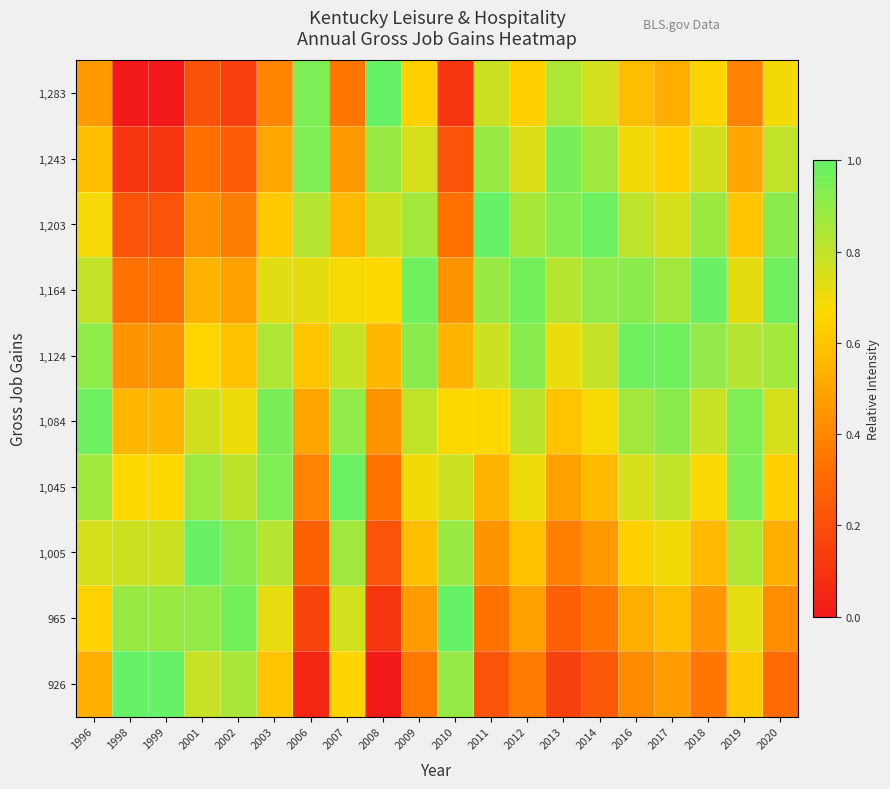

What is the difference between the highest and lowest values at 2017?

0.5